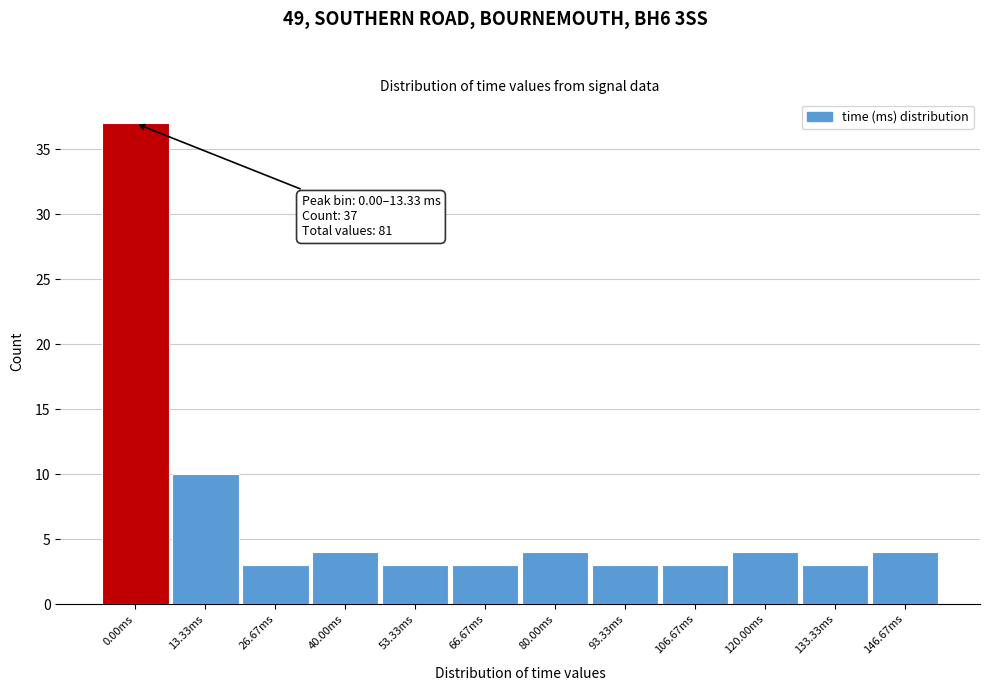

Reading left to right, transcribe all the data shown in this chart.

37	10	3	4	3	3	4	3	3	4	3	4